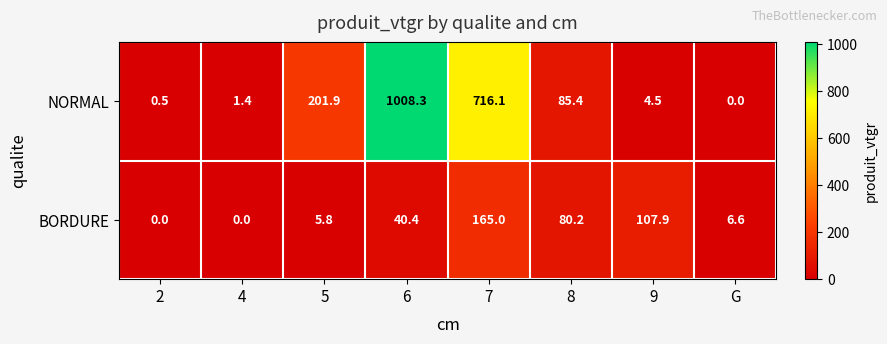

The NORMAL series shows 1008.3 at 6. True or false?

True